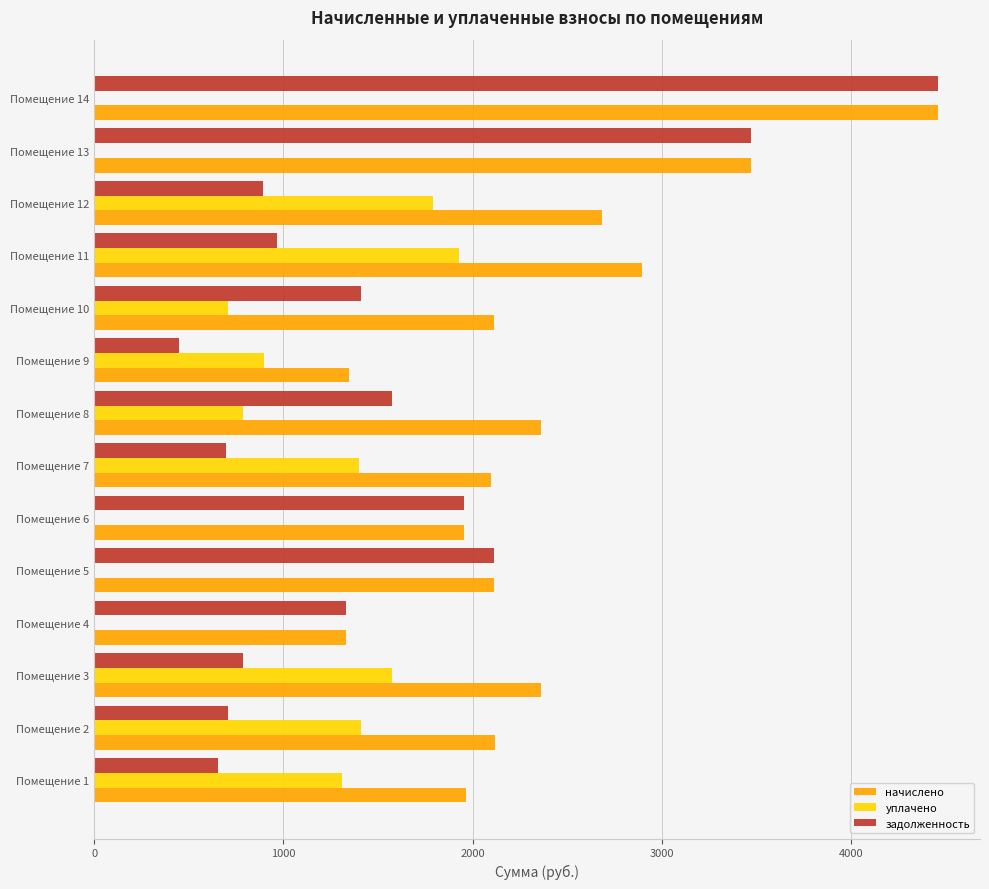

What are all the series names shown in the legend?

начислено, уплачено, задолженность